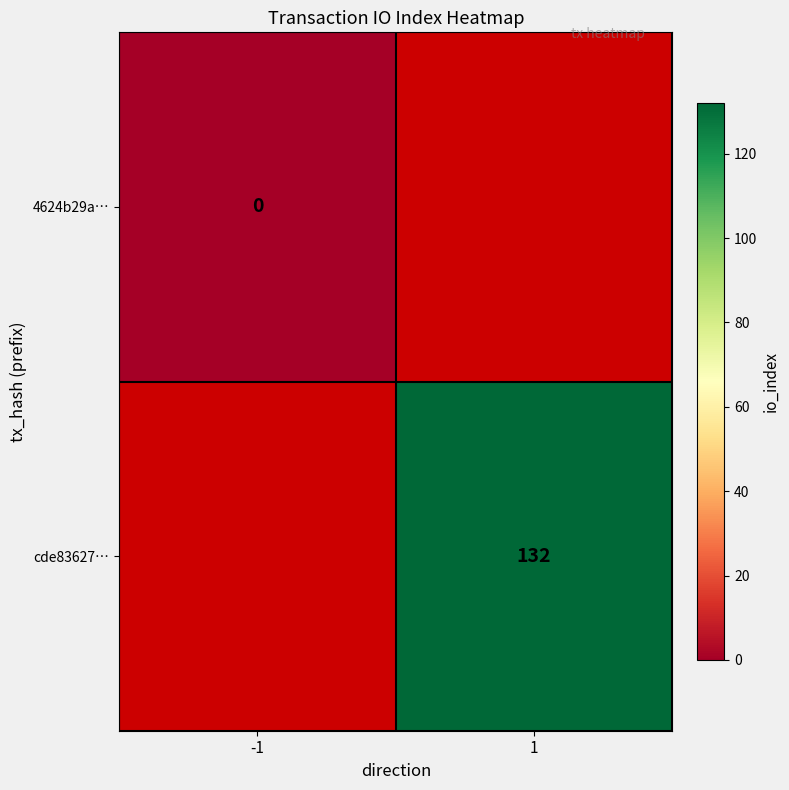

Is the value of 4624b29a… at -1 greater than the value of cde83627… at 1?

No